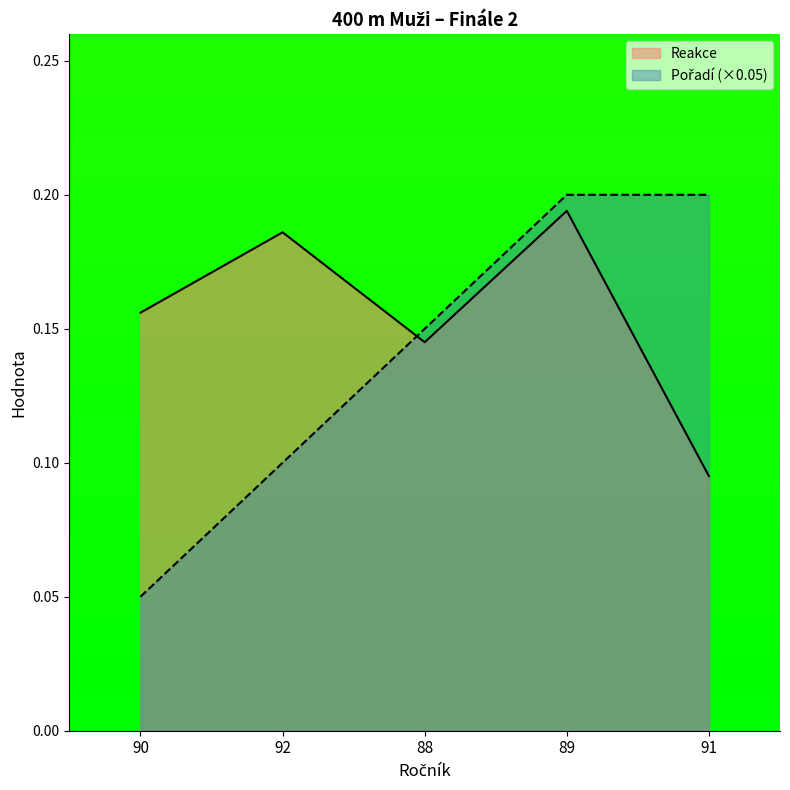

Reading left to right, transcribe all the data shown in this chart.

Reakce: 0.2	0.2	0.1	0.2	0.1
Pořadí: 0.1	0.1	0.2	0.2	0.2